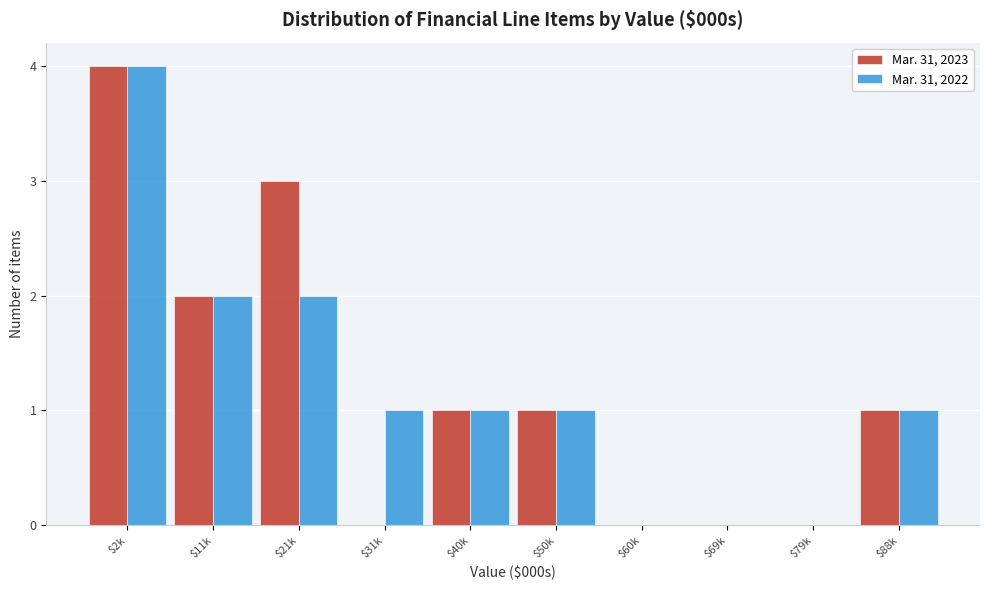

At which category does the chart reach its peak across all series?

$2k